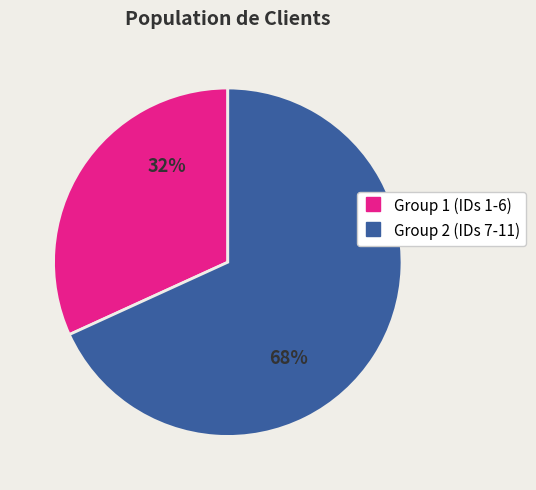

Is there a majority slice in this chart?

Yes